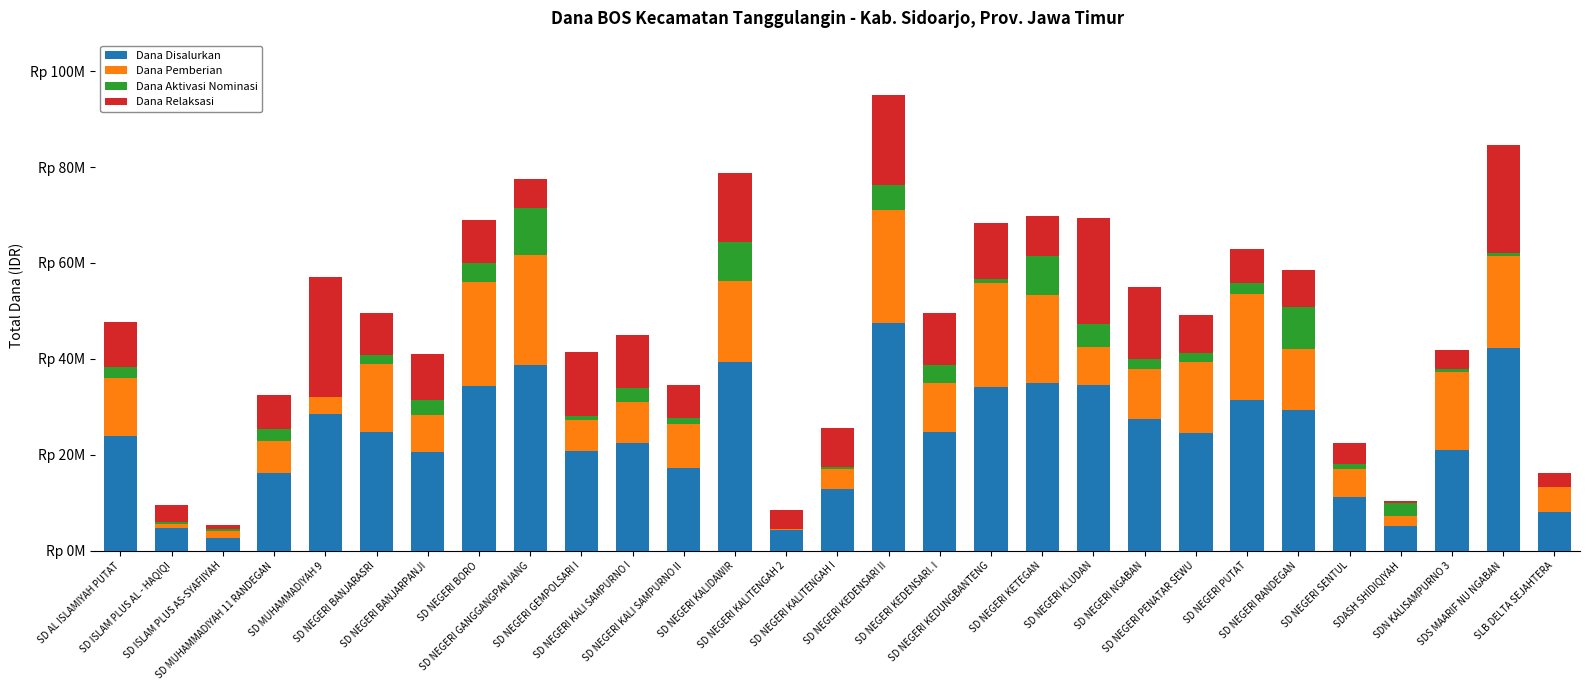

Does the chart contain stacked bars?

Yes